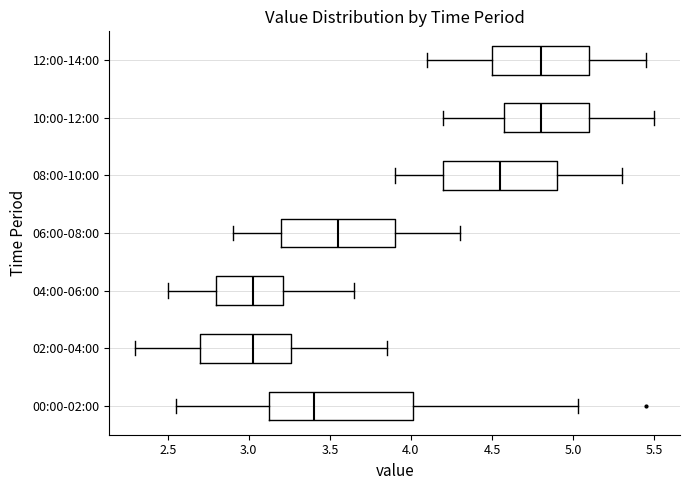

Reading bottom to top, read every box against the x-axis: the position of its median line, the range the box covers, and the ends of its whiskers. The values are not printed on the chart, so give them approximately, as read against the axis.

00:00-02:00: median 3.40, box 3.10 to 4.00, whiskers 2.55 to 5.05
02:00-04:00: median 3.05, box 2.70 to 3.25, whiskers 2.30 to 3.85
04:00-06:00: median 3.05, box 2.80 to 3.20, whiskers 2.50 to 3.65
06:00-08:00: median 3.55, box 3.20 to 3.90, whiskers 2.90 to 4.30
08:00-10:00: median 4.55, box 4.20 to 4.90, whiskers 3.90 to 5.30
10:00-12:00: median 4.80, box 4.60 to 5.10, whiskers 4.20 to 5.50
12:00-14:00: median 4.80, box 4.50 to 5.10, whiskers 4.10 to 5.45